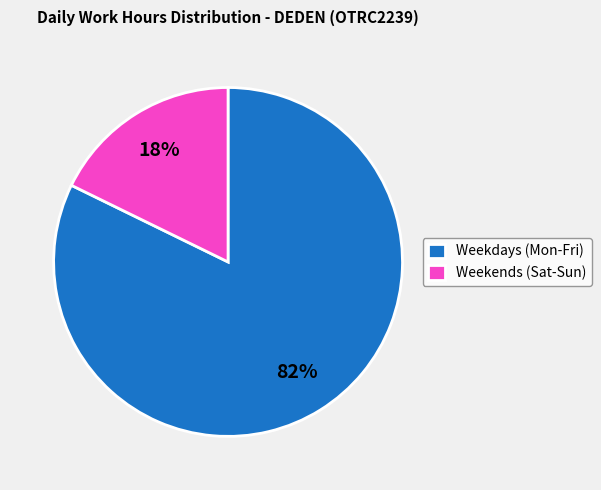

Which category has the smallest portion of the pie?

Weekends (Sat-Sun)